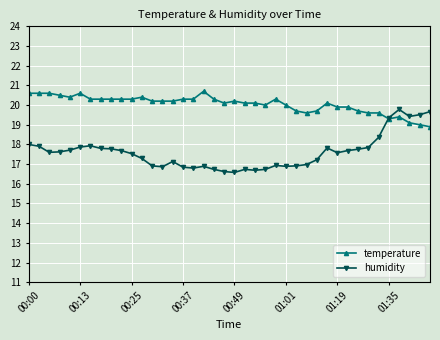

True or false: humidity and temperature intersect in this chart.

True